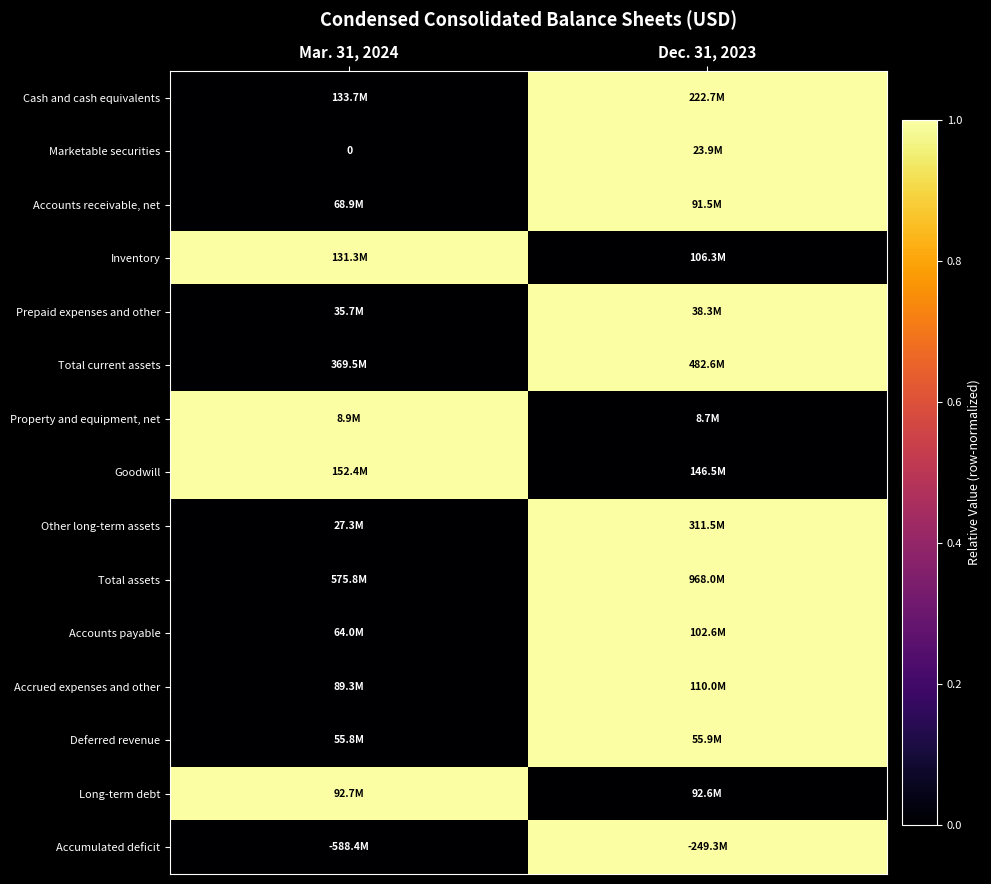

Which category has the lowest value in the Prepaid expenses and other series?

Mar. 31, 2024